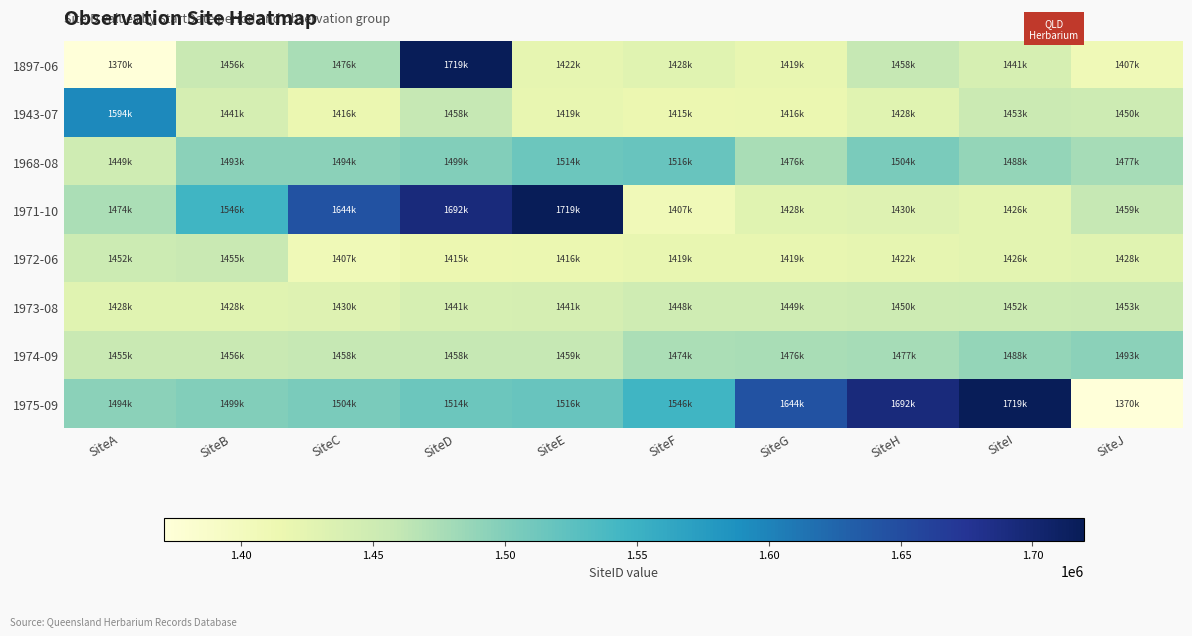

Reading right to left, transcribe all the data shown in this chart.

1897-06: SiteJ=1407933	SiteI=1441260	SiteH=1458239	SiteG=1419907	SiteF=1428956	SiteE=1422131	SiteD=1719367	SiteC=1476411	SiteB=1456037	SiteA=1370716
1943-07: SiteJ=1450648	SiteI=1453792	SiteH=1428951	SiteG=1416113	SiteF=1415612	SiteE=1419810	SiteD=1458239	SiteC=1416174	SiteB=1441740	SiteA=1594366
1968-08: SiteJ=1477884	SiteI=1488441	SiteH=1504494	SiteG=1476411	SiteF=1516540	SiteE=1514654	SiteD=1499683	SiteC=1494096	SiteB=1493534	SiteA=1449184
1971-10: SiteJ=1459045	SiteI=1426019	SiteH=1430830	SiteG=1428422	SiteF=1407016	SiteE=1719367	SiteD=1692938	SiteC=1644019	SiteB=1546136	SiteA=1474483
1972-06: SiteJ=1428422	SiteI=1426019	SiteH=1422131	SiteG=1419907	SiteF=1419810	SiteE=1416113	SiteD=1415612	SiteC=1407933	SiteB=1455189	SiteA=1452023
1973-08: SiteJ=1453792	SiteI=1452023	SiteH=1450648	SiteG=1449184	SiteF=1448642	SiteE=1441740	SiteD=1441260	SiteC=1430830	SiteB=1428956	SiteA=1428951
1974-09: SiteJ=1493534	SiteI=1488441	SiteH=1477884	SiteG=1476411	SiteF=1474483	SiteE=1459045	SiteD=1458956	SiteC=1458239	SiteB=1456037	SiteA=1455189
1975-09: SiteJ=1370716	SiteI=1719367	SiteH=1692938	SiteG=1644019	SiteF=1546136	SiteE=1516540	SiteD=1514654	SiteC=1504494	SiteB=1499683	SiteA=1494096